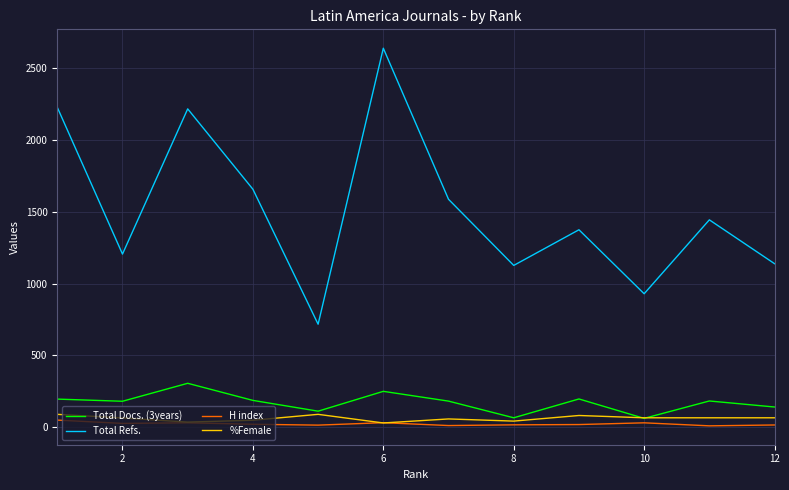

Which series has the largest range (max minus min)?

Total Refs.